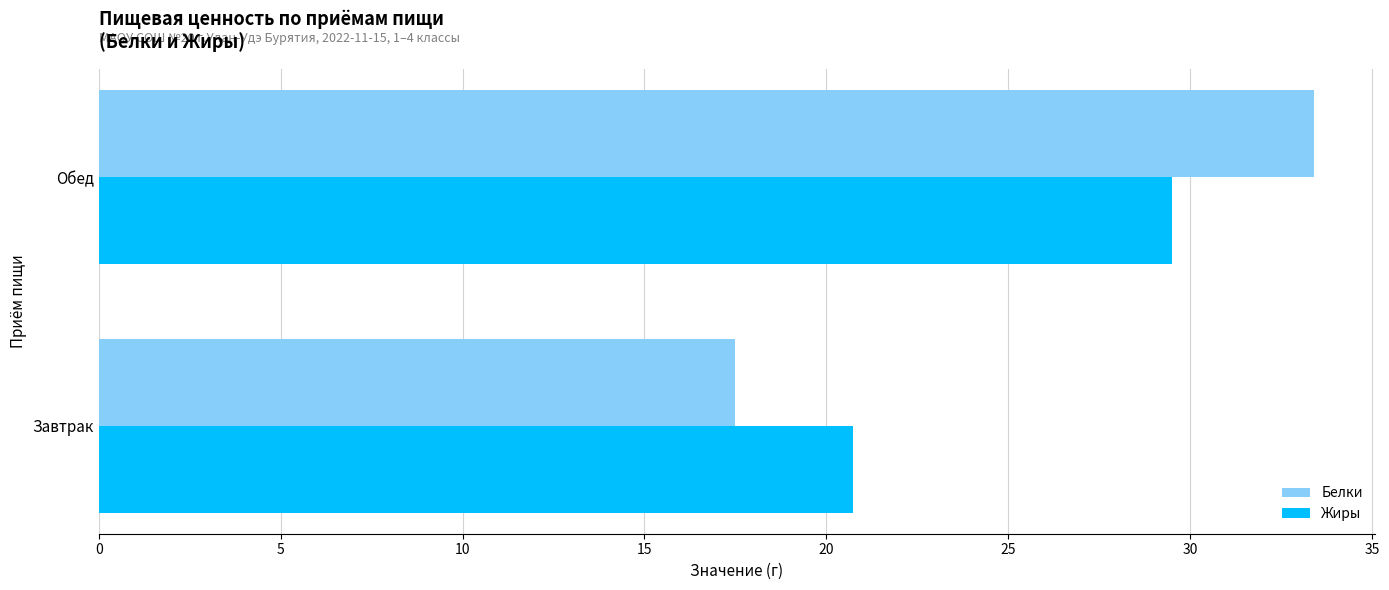

List the series in order of their overall mean, highest first.

Белки, Жиры